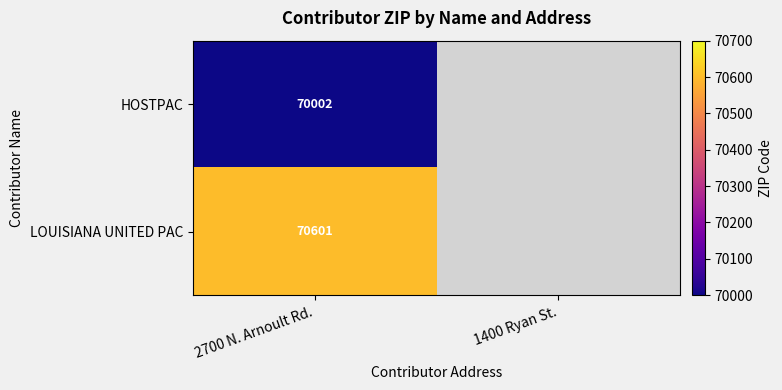

What is the difference between the highest and lowest values at 2700 N. Arnoult Rd.?

599